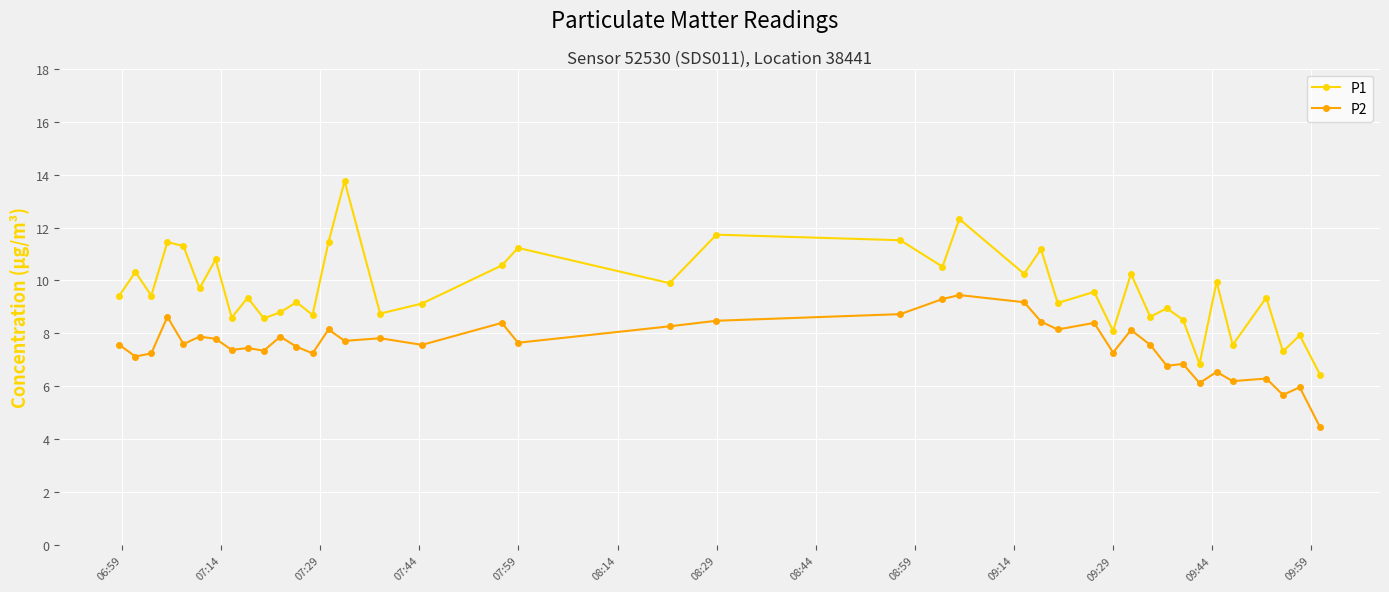

What is the greatest value displayed?

13.8